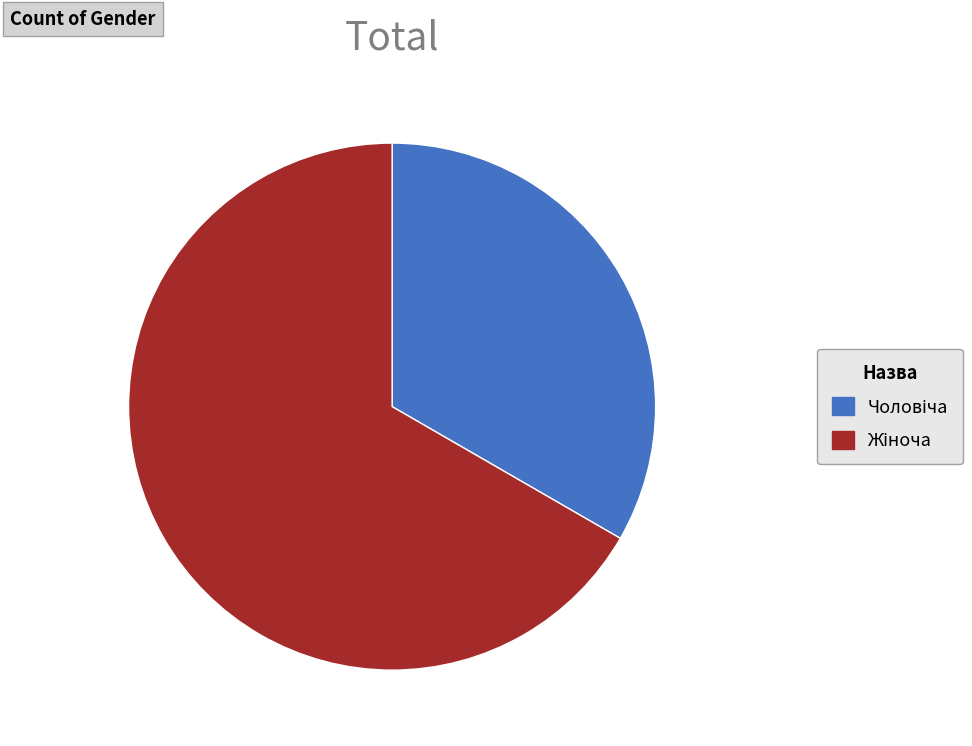

Is there any slice that represents more than half of the pie?

Yes